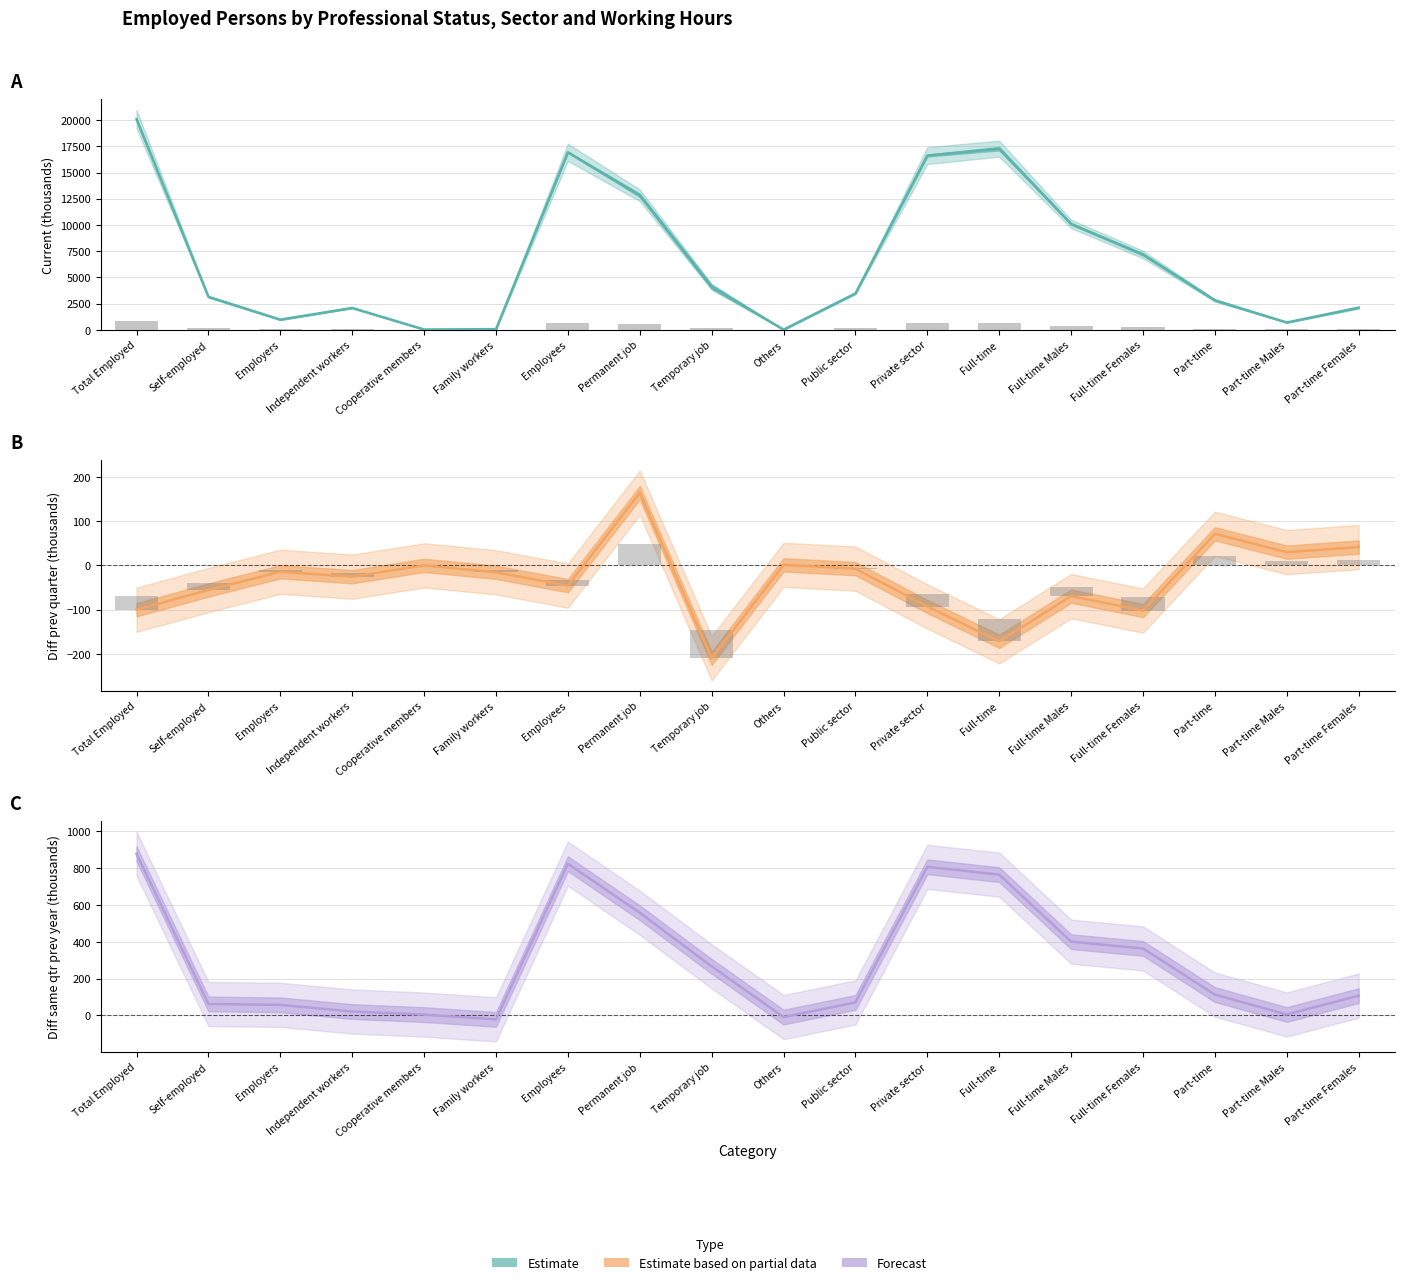

Reading left to right, extract all data points from this chart.

Current quarter (thousands): 20084.7	3142.3	970.0	2084.2	27.3	60.8	16928.5	12829.8	4098.6	13.9	3468.2	16616.6	17275.5	10094.1	7181.4	2809.3	697.3	2112.0
Diff prev quarter: -100.2	-55.7	-14.5	-25.6	0.0	-15.6	-45.8	164.1	-209.8	1.2	-7.4	-92.9	-171.5	-69.5	-102.1	71.3	29.9	41.4
Diff same quarter prev year: 878.0	62.4	57.6	21.4	4.7	-21.3	824.2	557.7	266.5	-8.7	70.7	807.2	764.8	400.9	363.9	113.1	5.3	107.8